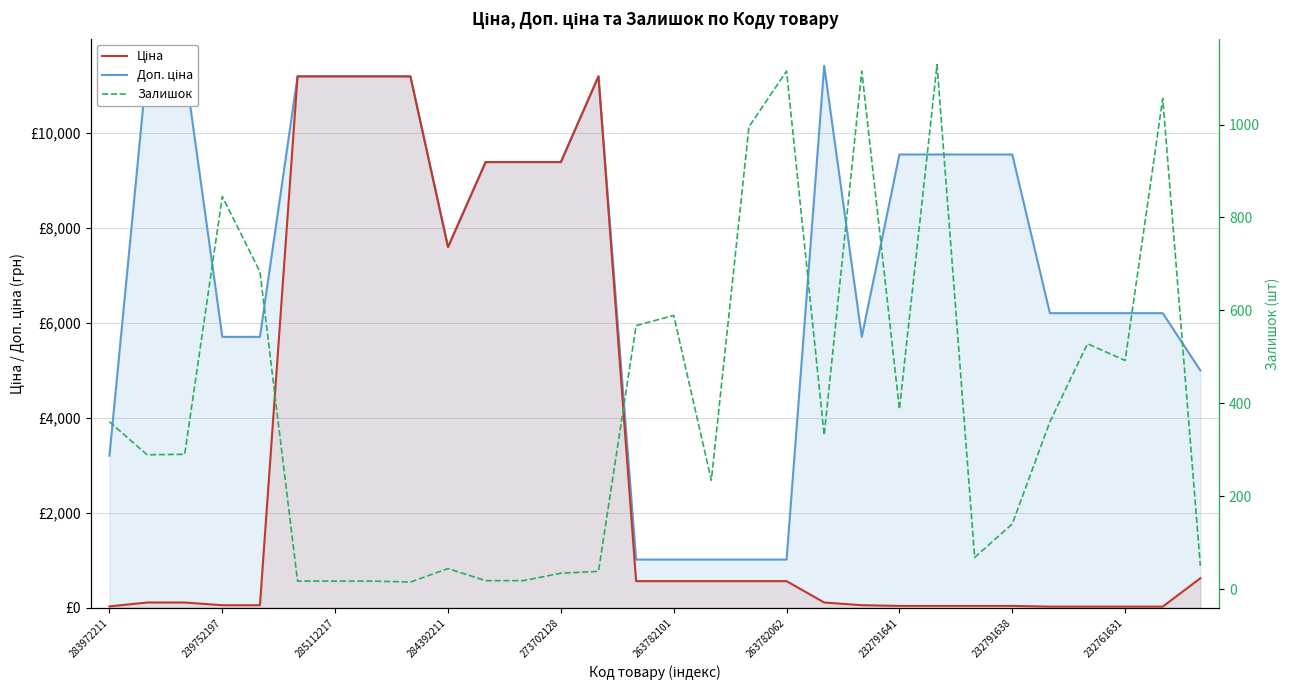

True or false: Залишок has a value of 360.0 at 25.

True